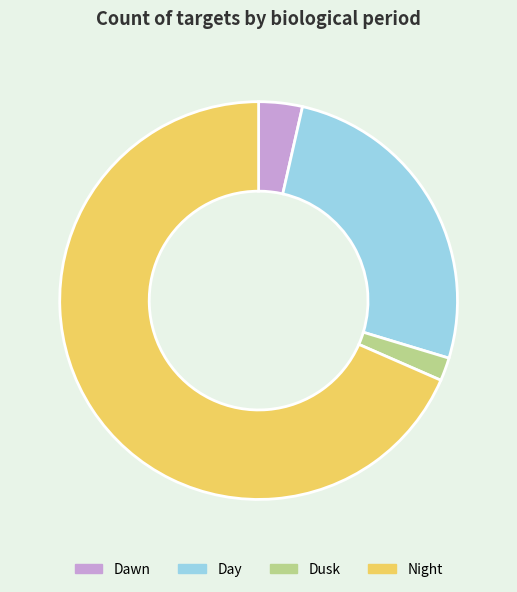

Rank the categories by value from highest to lowest.

Night, Day, Dawn, Dusk